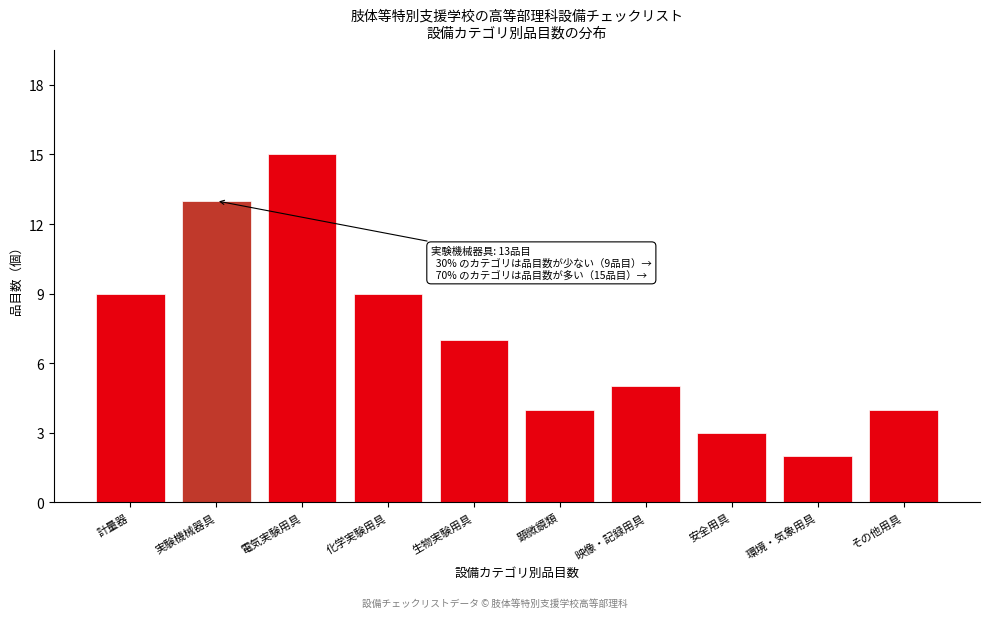

Reading left to right, transcribe all the data shown in this chart.

9	13	15	9	7	4	5	3	2	4